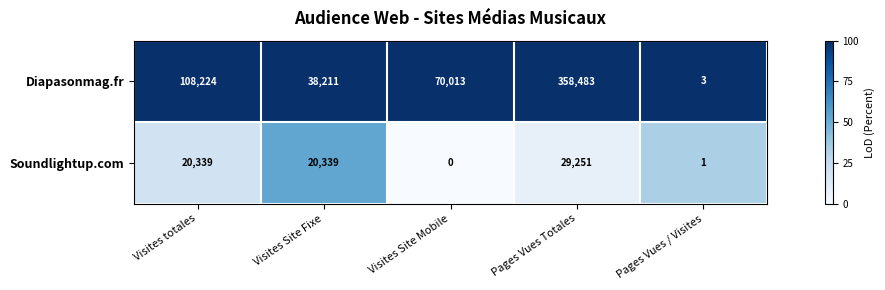

Where is Diapasonmag.fr nearest to the value 179243?

Visites totales